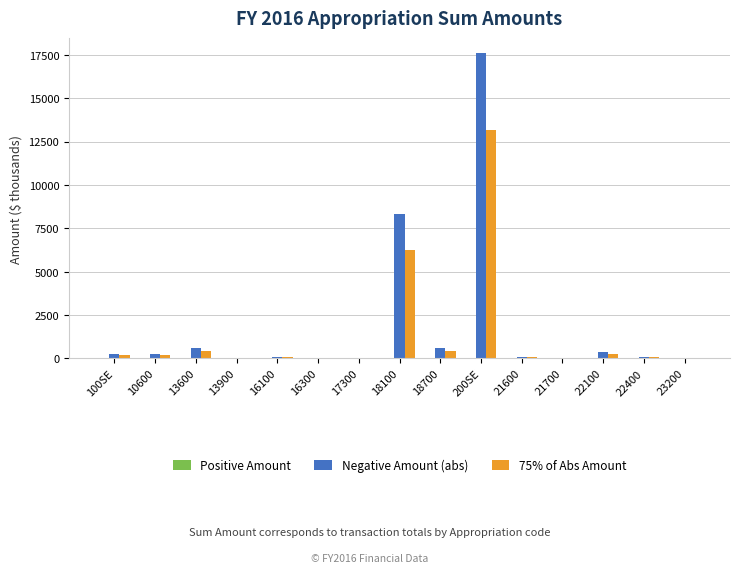

The 75% of Abs Amount series shows 10078.9 at 18100. True or false?

False